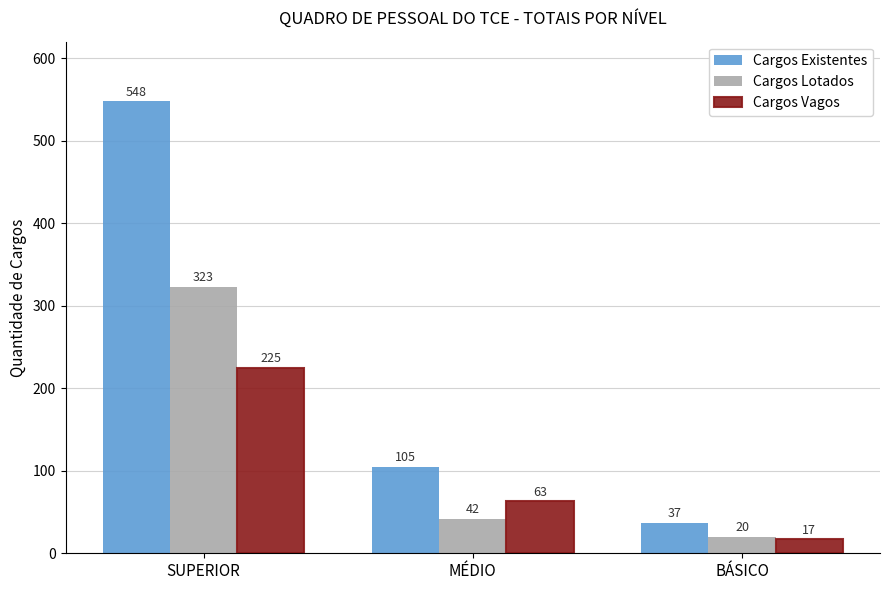

Reading right to left, list all the values displayed in this chart.

Cargos Existentes: 37	105	548
Cargos Lotados: 20	42	323
Cargos Vagos: 17	63	225